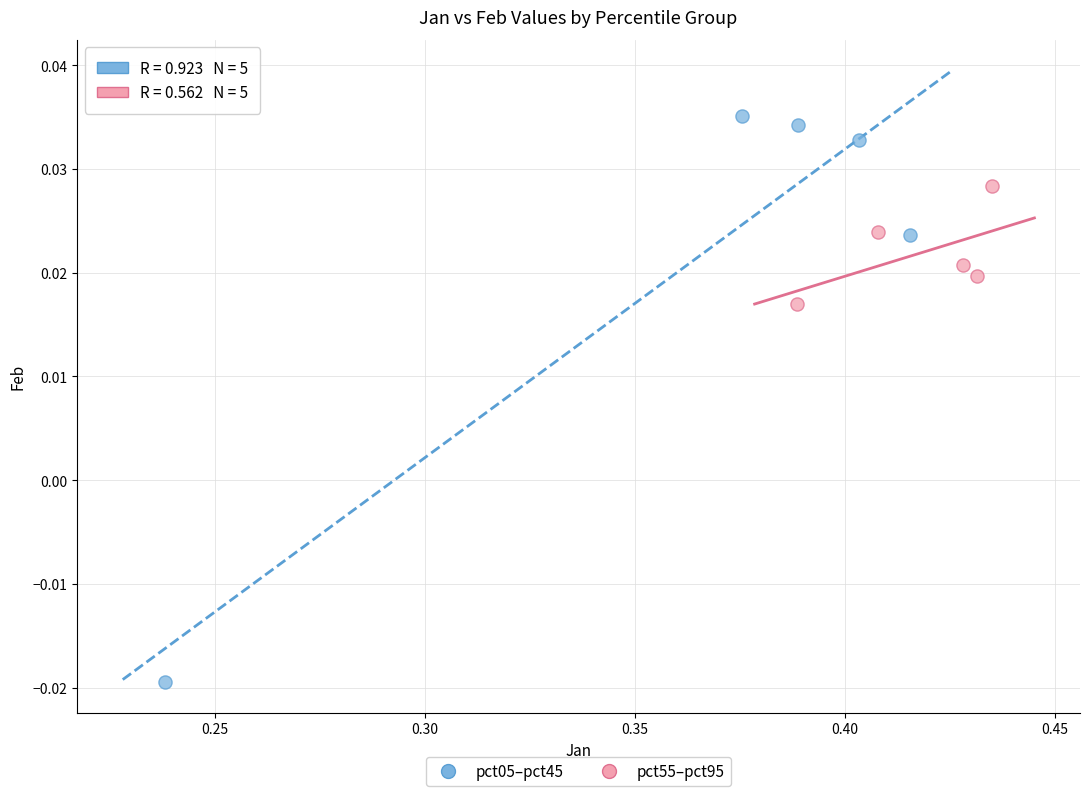

Which series reaches the maximum Y coordinate?

pct05–pct45